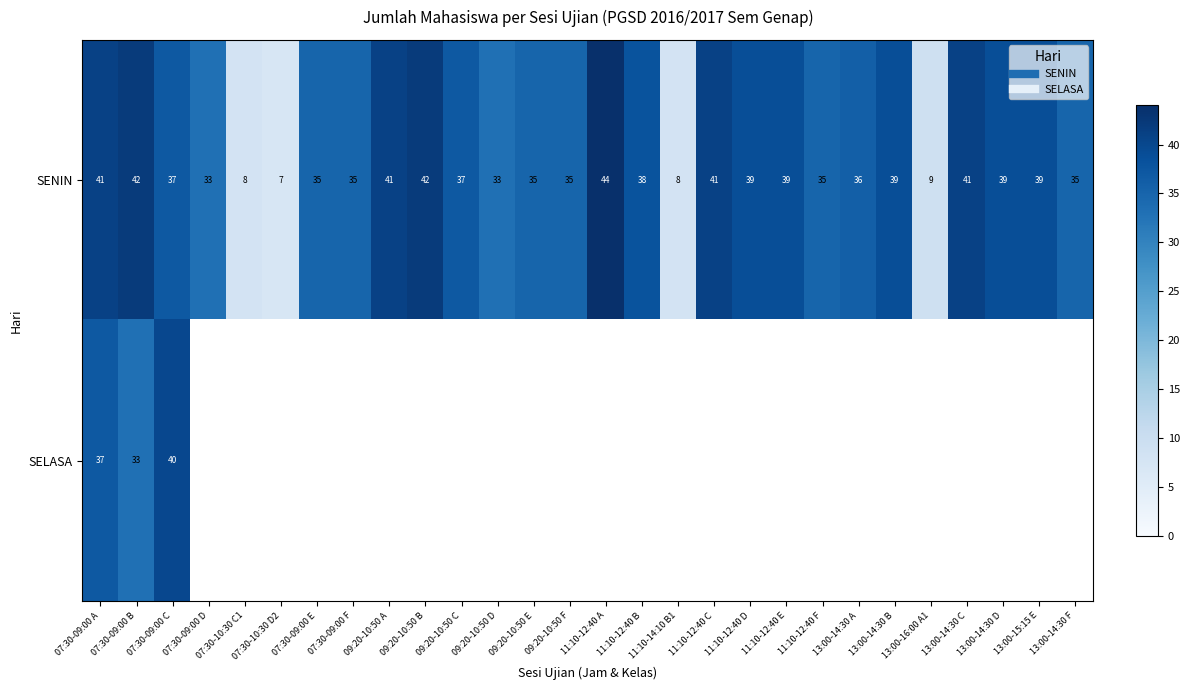

Between 07:30-09:00 E and 11:10-12:40 E, which is larger?

11:10-12:40 E